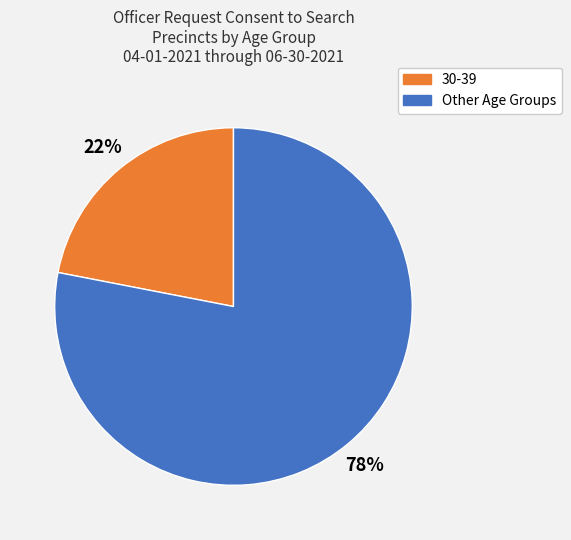

Rank the categories by value from highest to lowest.

Other Age Groups, 30-39